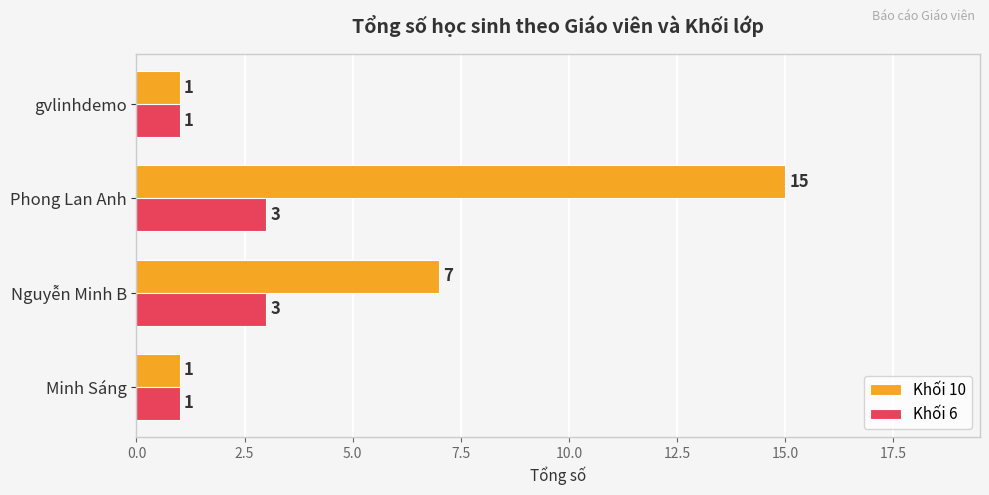

True or false: Khối 10 has a value of 1 at gvlinhdemo.

True